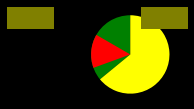

What percentage is the Act I, scene vi slice, to the nearest percent?

36%